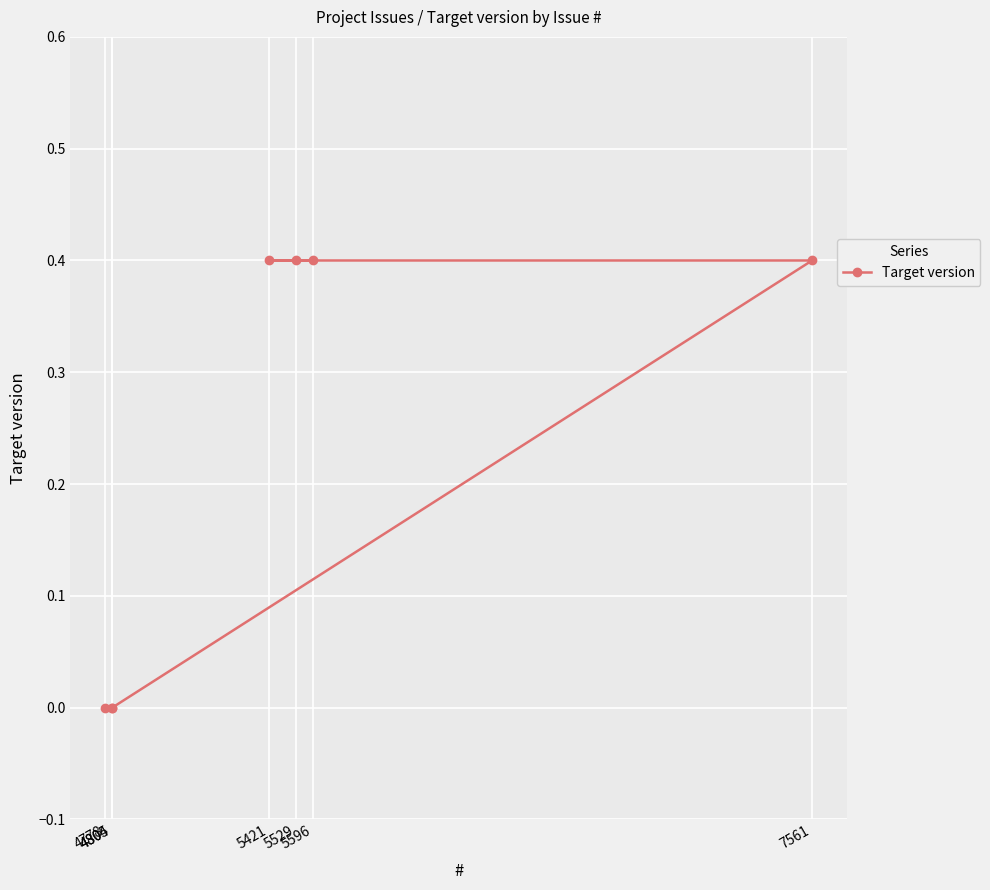

Does the chart display data point markers on the line(s)?

Yes